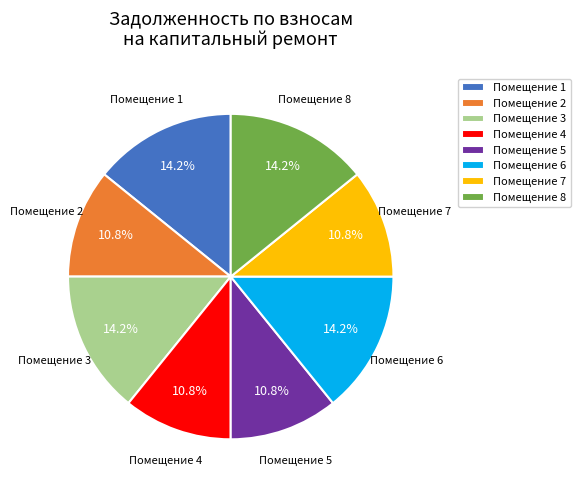

What percentage is NOT represented by Помещение 1?

85.8%